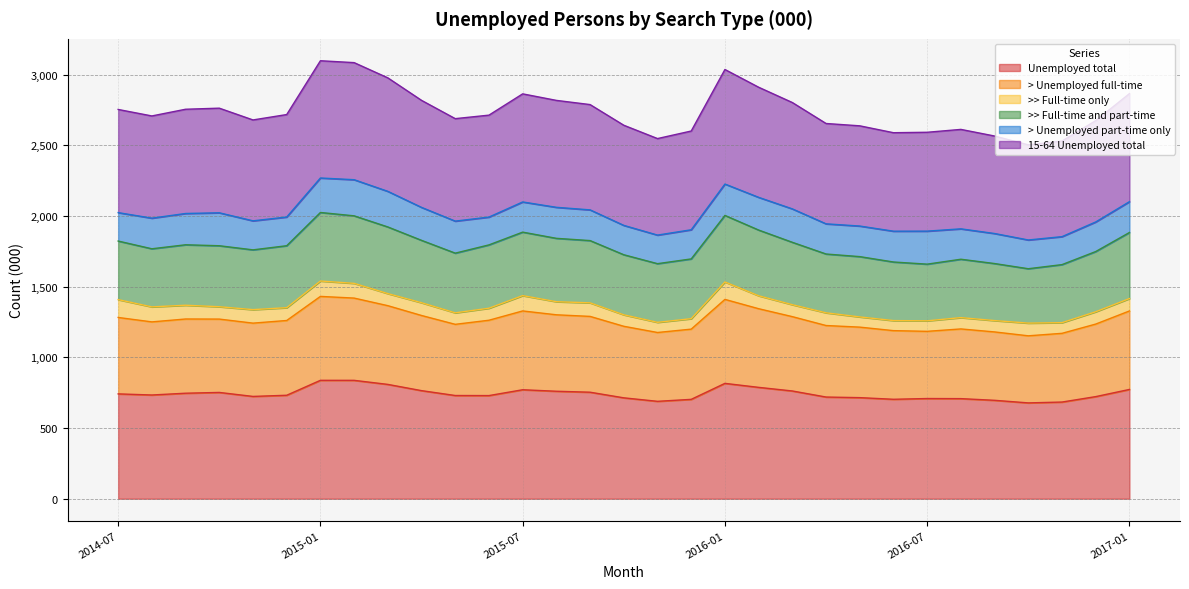

Where is 15-64 Unemployed total nearest to the value 2800?

2016-03